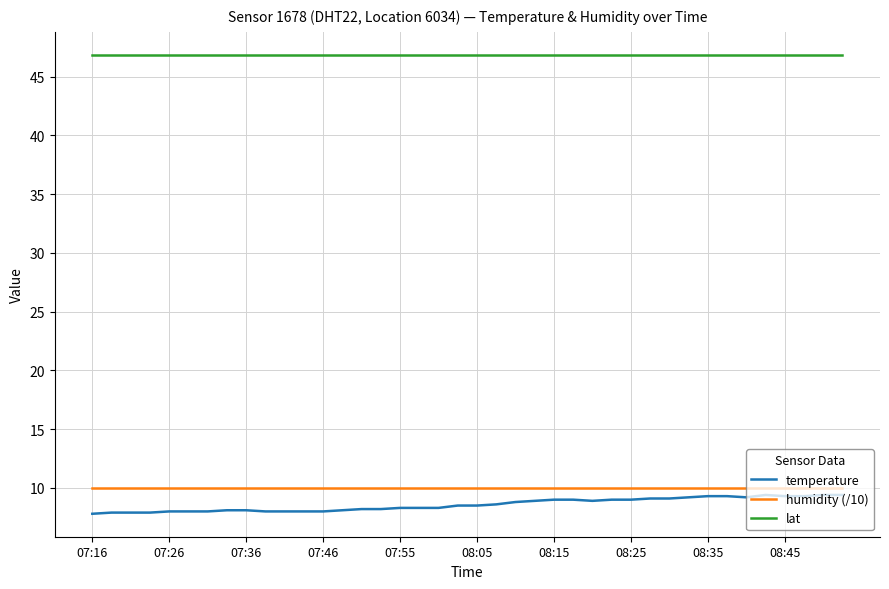

True or false: humidity (/10) and lat intersect in this chart.

False